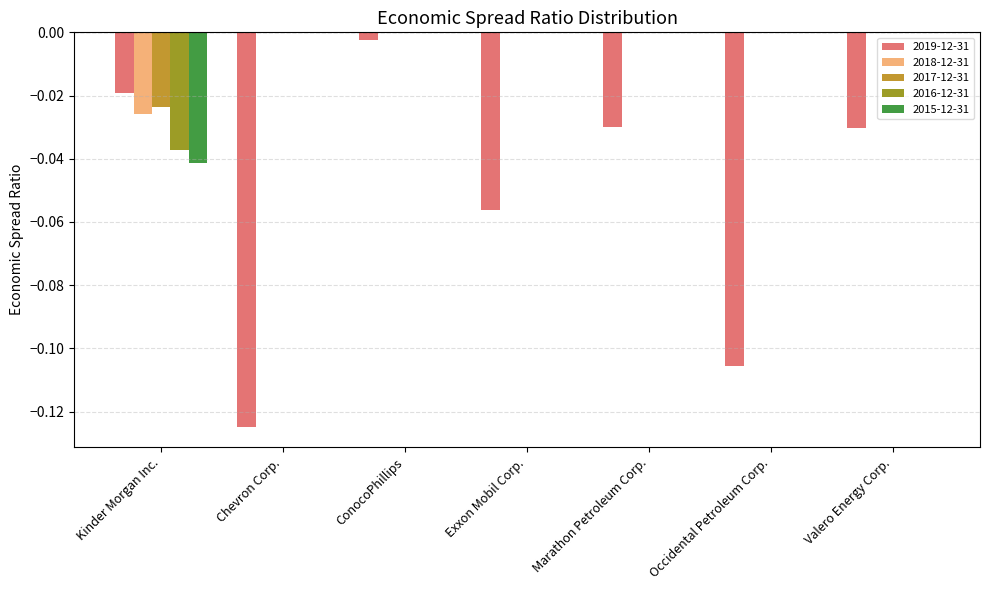

At which category is the sum across all series the highest?

ConocoPhillips